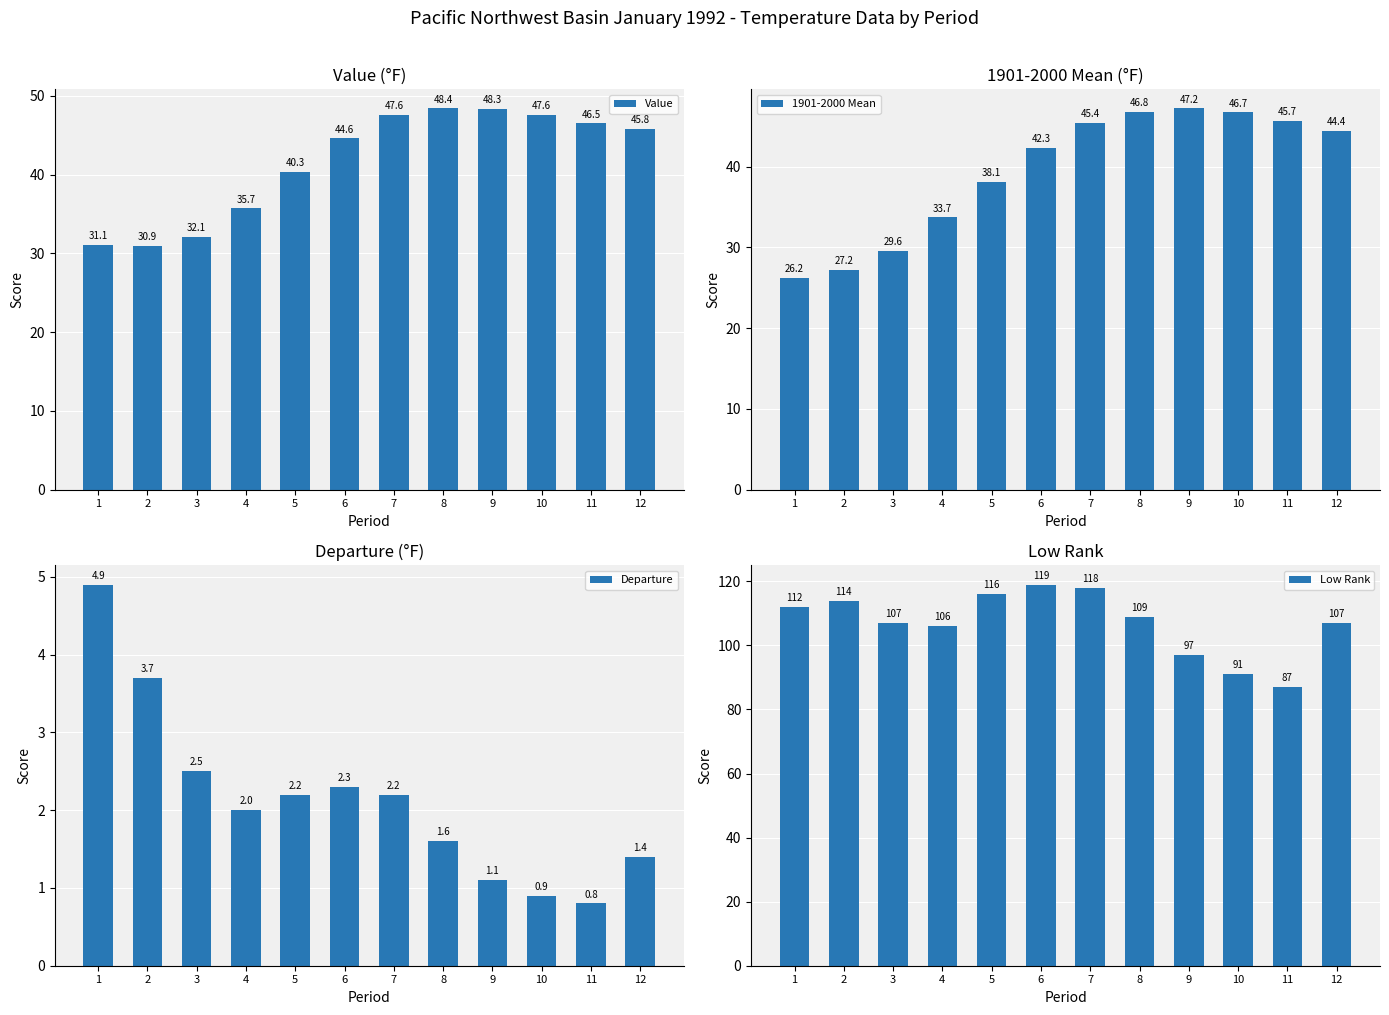

Count the number of data series in this chart.

4